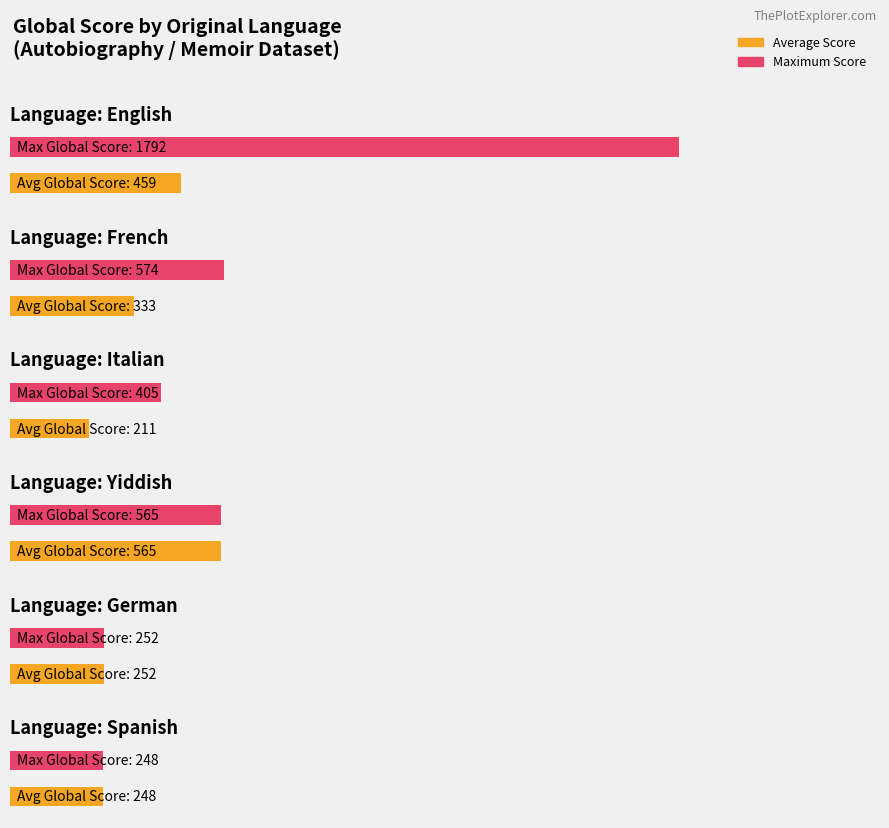

What is the difference between the Max Score values at french and spanish?

326